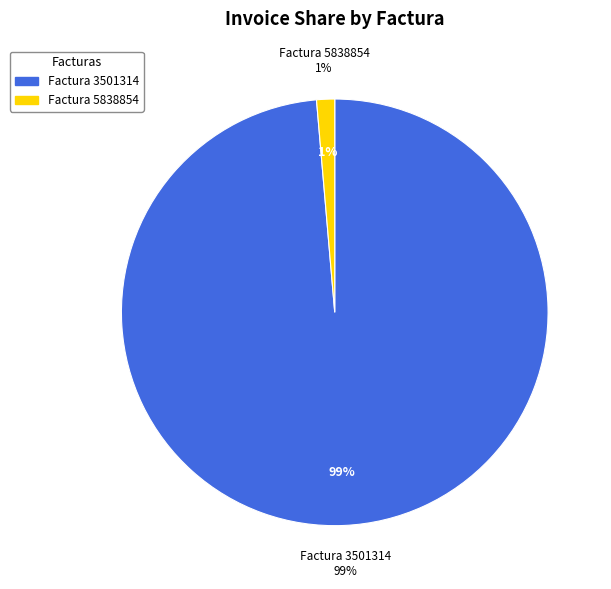

Which has a higher value, 3501314 or 5838854?

3501314